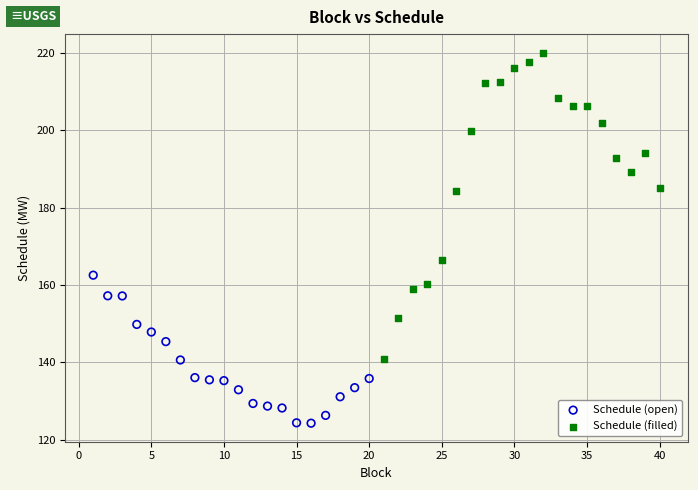

Which series contains the highest Y value?

Schedule (filled)